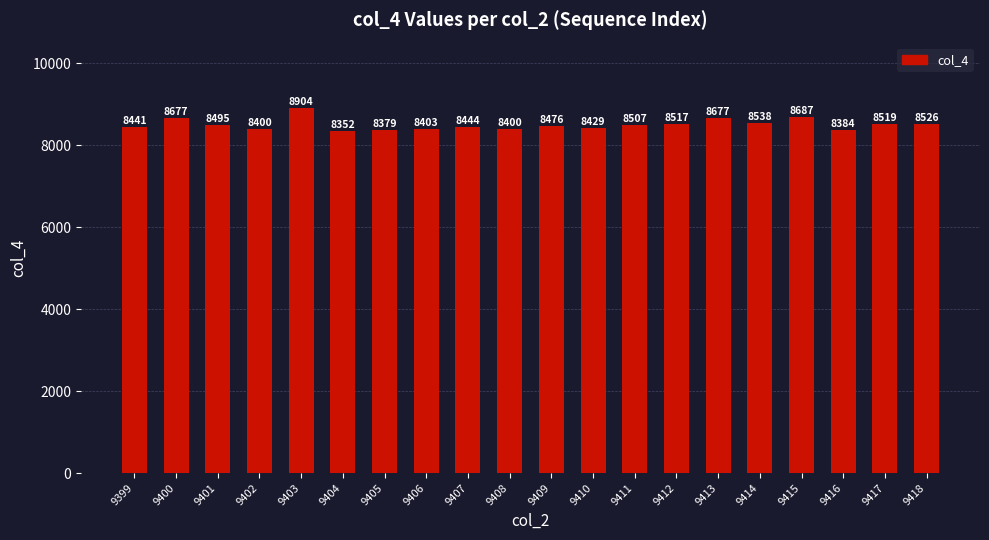

The value at 9417 is 8519. True or false?

True